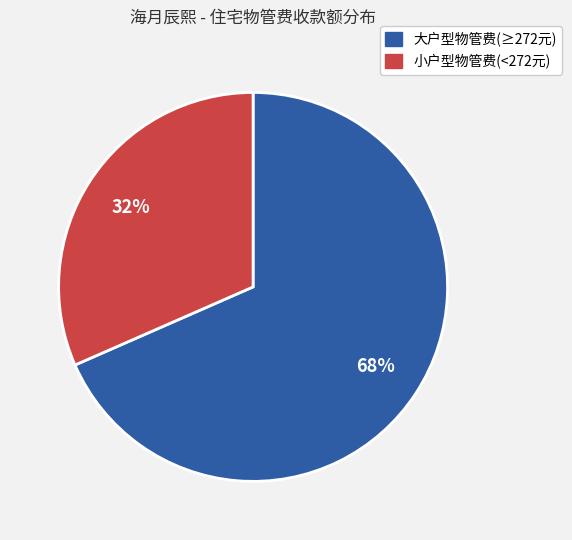

To the nearest percent, what is the average slice percentage?

50%